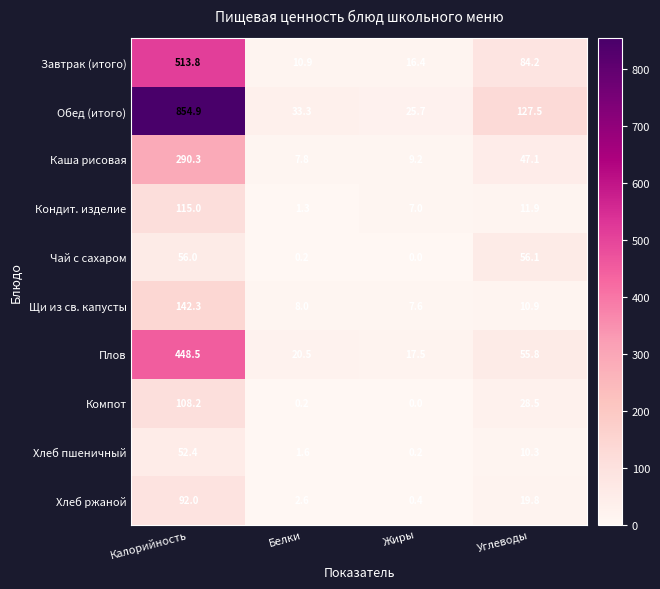

At which category is the sum across all series the highest?

Калорийность